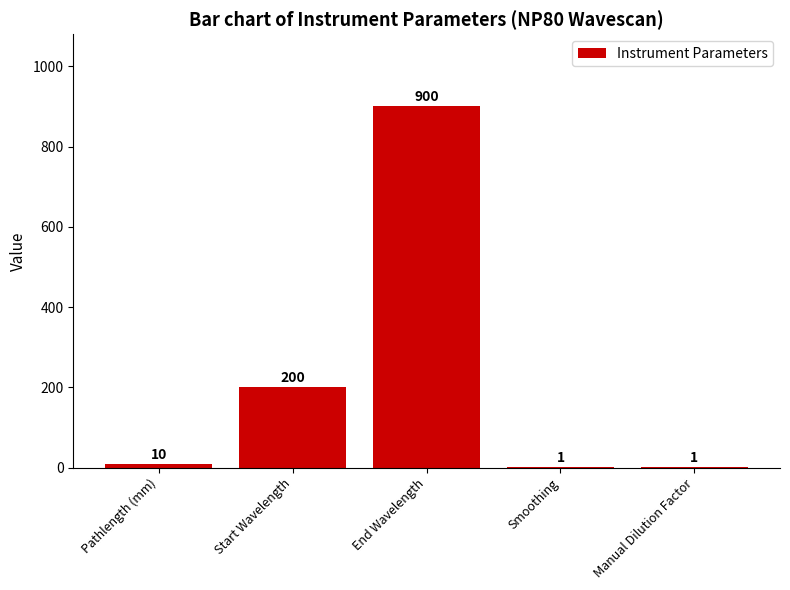

At which label is the value closest to 450?

Start Wavelength